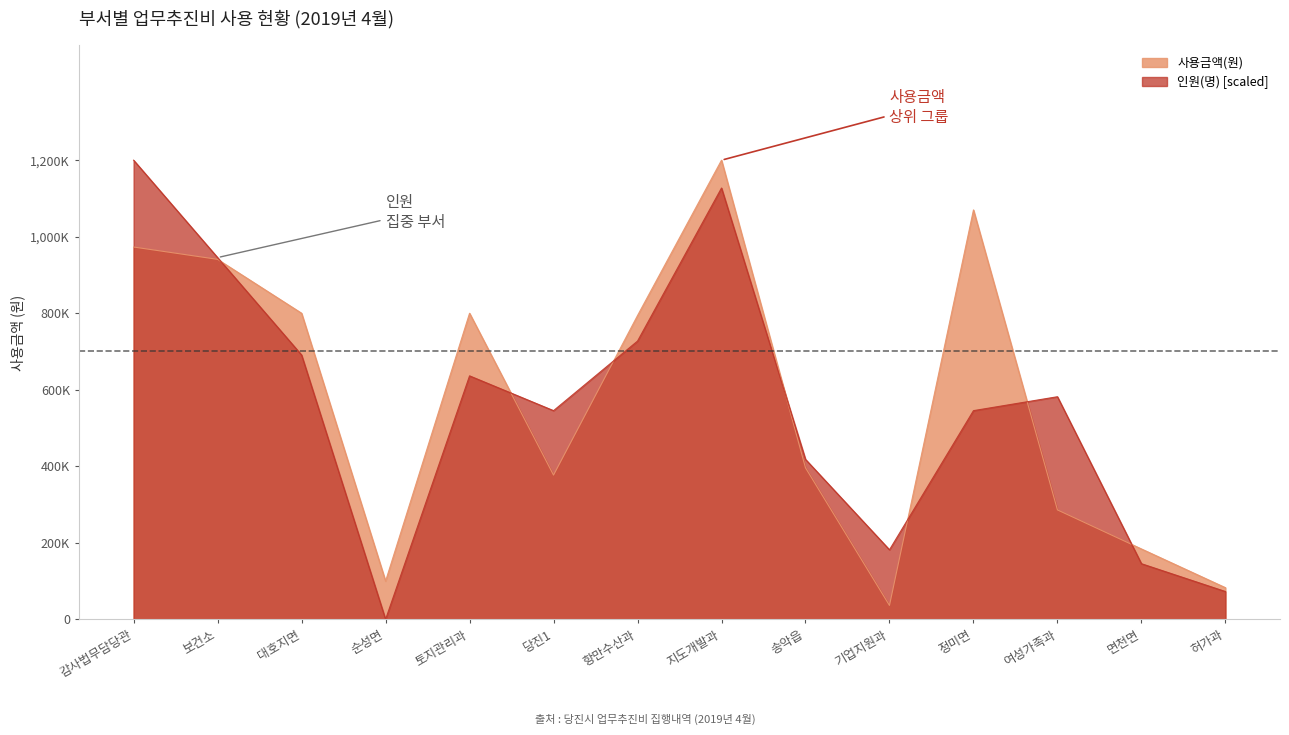

List the series in order of their overall mean, lowest first.

인원(명), 사용금액(원)